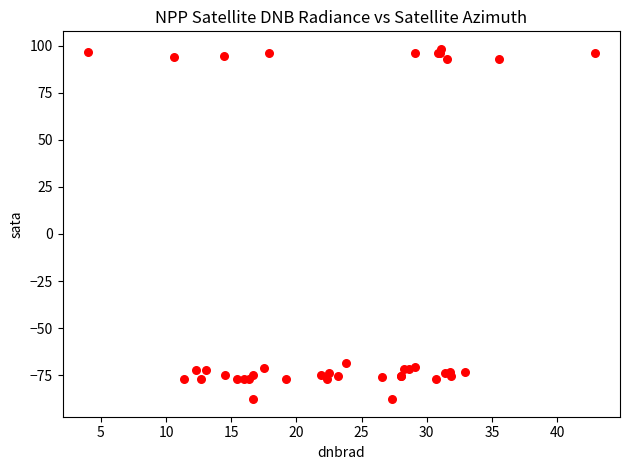

What Y value in the scatter plot is closest to 5?

-68.6